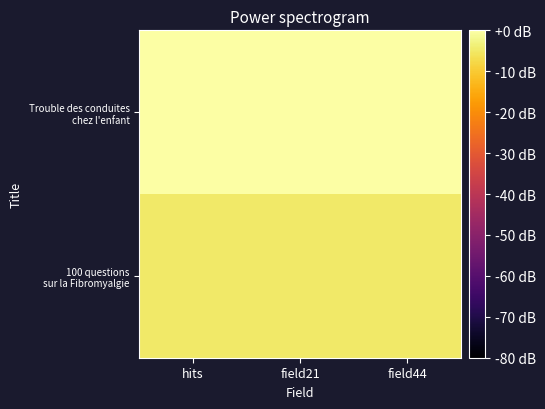

Which series has the largest range (max minus min)?

Trouble des conduites chez l'enfant